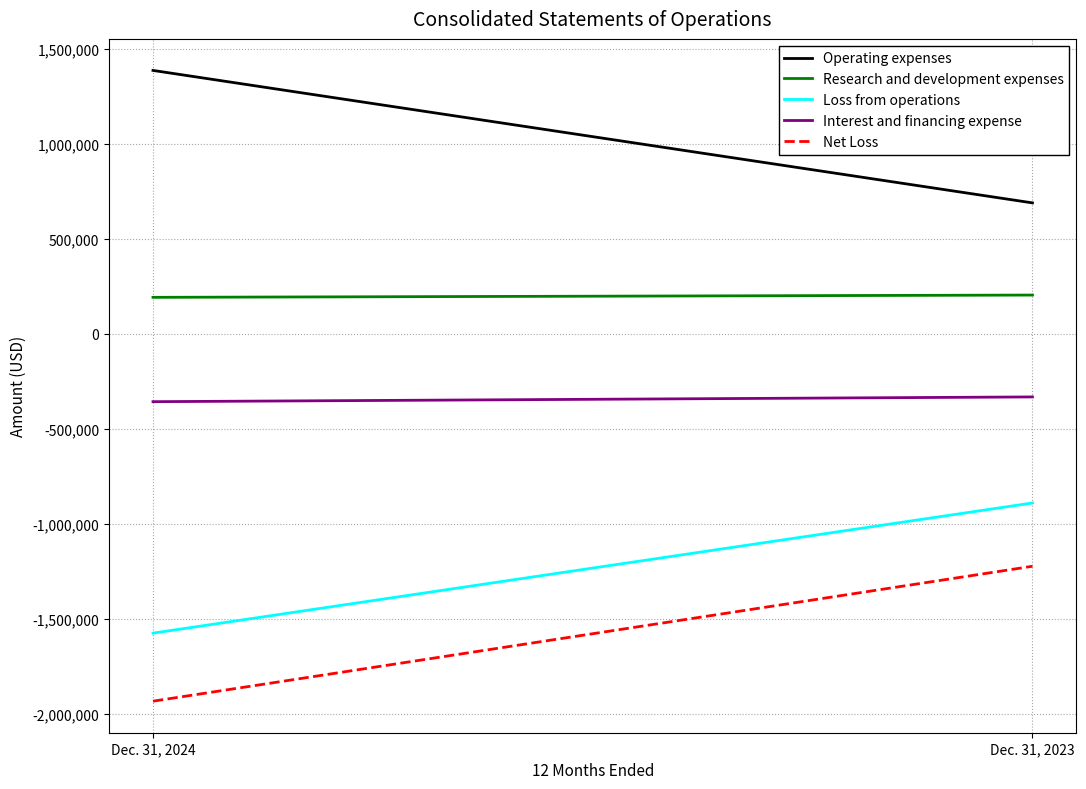

Reading left to right, extract all data points from this chart.

Operating expenses: 1385000	688000
Research and development expenses: 191000	203000
Loss from operations: -1576000	-891000
Interest and financing expense: -358000	-333000
Net Loss: -1934000	-1224000